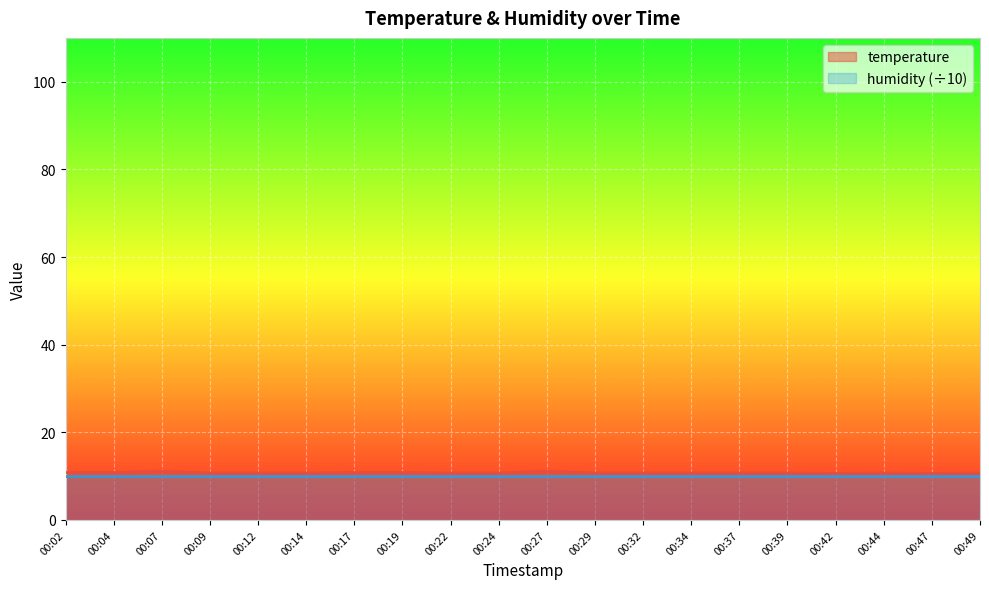

What is the value of the 11th point from the left?

11.1